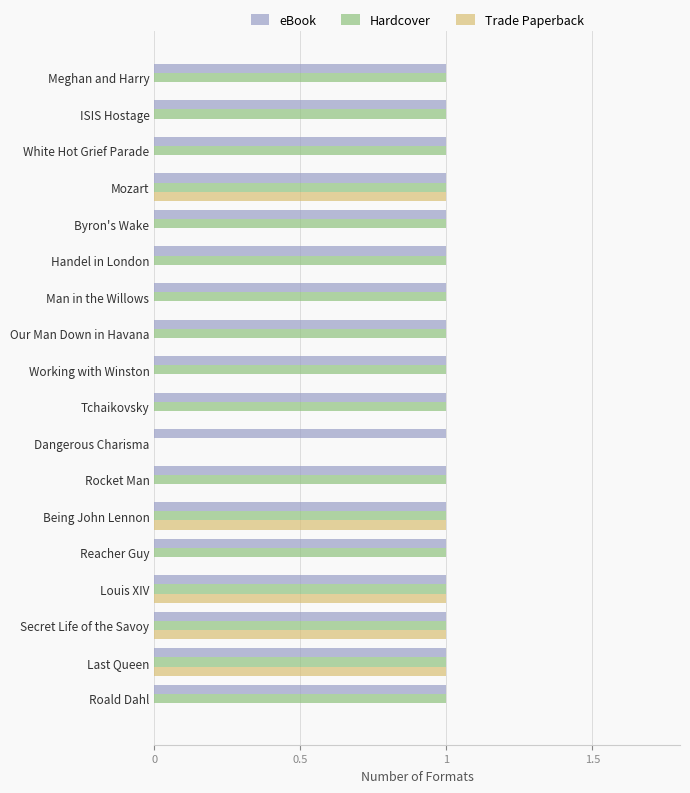

What is the sum of all Hardcover values?

17